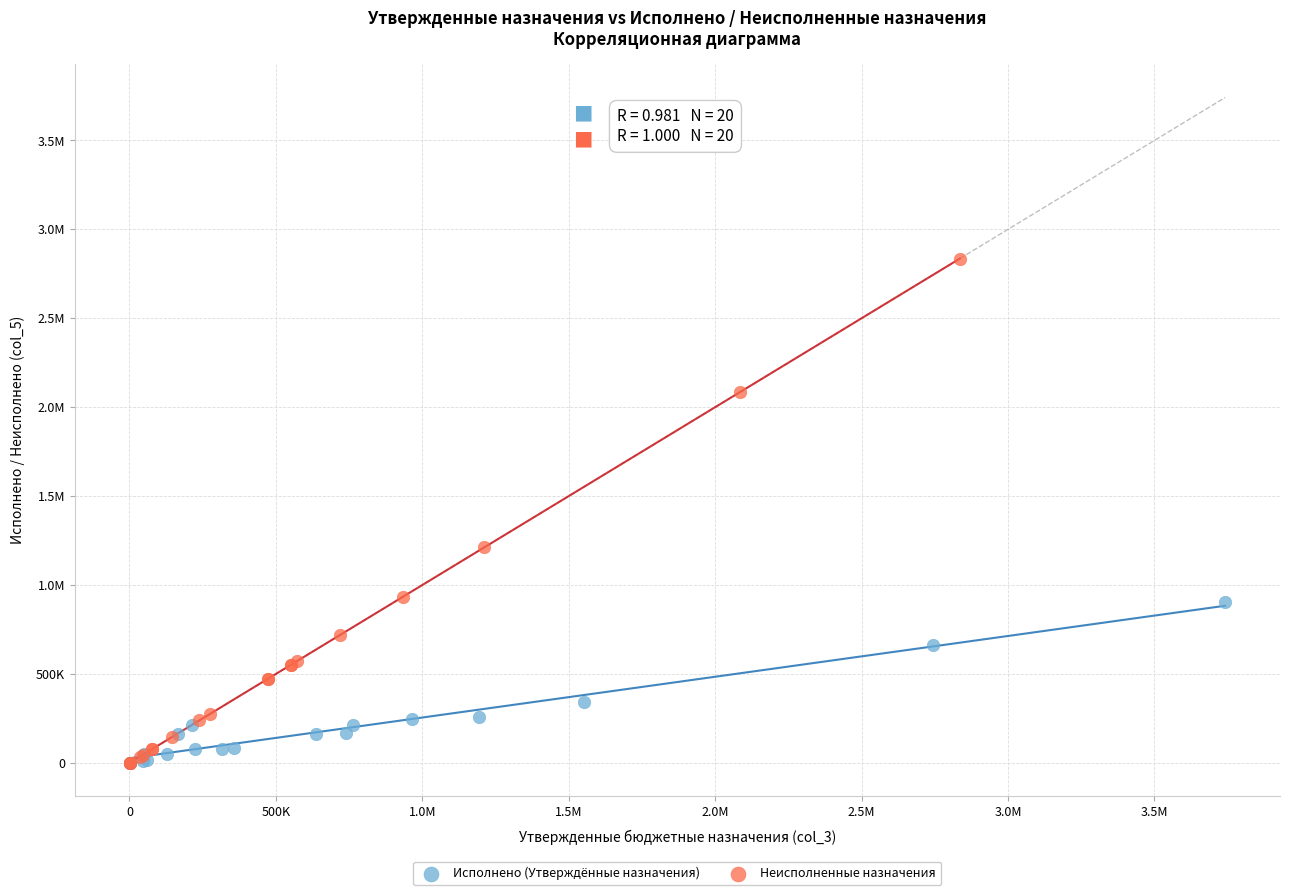

What are all the series names shown in the legend?

Исполнено (Утверждённые назначения), Неисполненные назначения